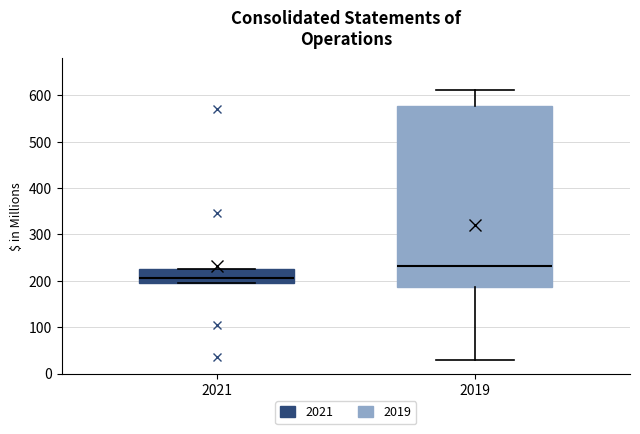

Reading left to right, transcribe this box plot: for each box, give where its median line is, the range the box spans, and where its two whiskers end, as read against the y-axis. The values are not printed on the chart, so give them approximately, as read against the axis.

2021: median 210, box 200 to 230, whiskers 200 to 230
2019: median 230, box 190 to 580, whiskers 30 to 610